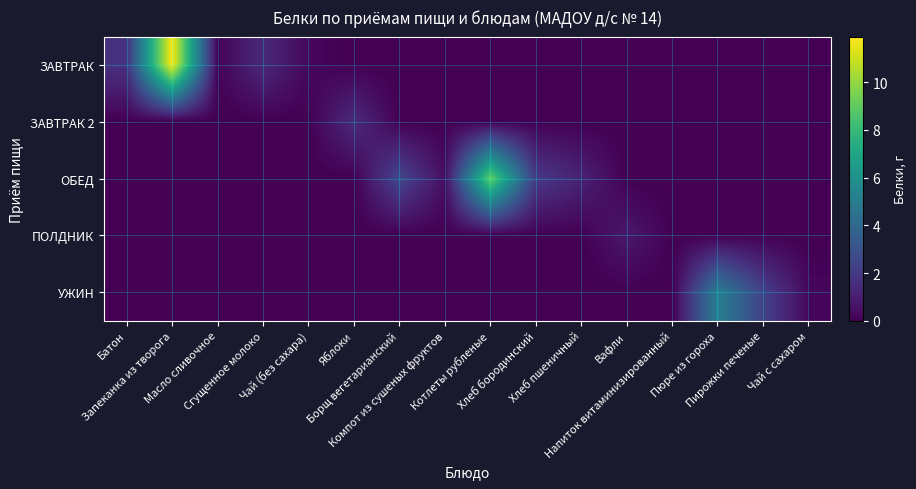

Which series has the largest total across all categories?

ЗАВТРАК